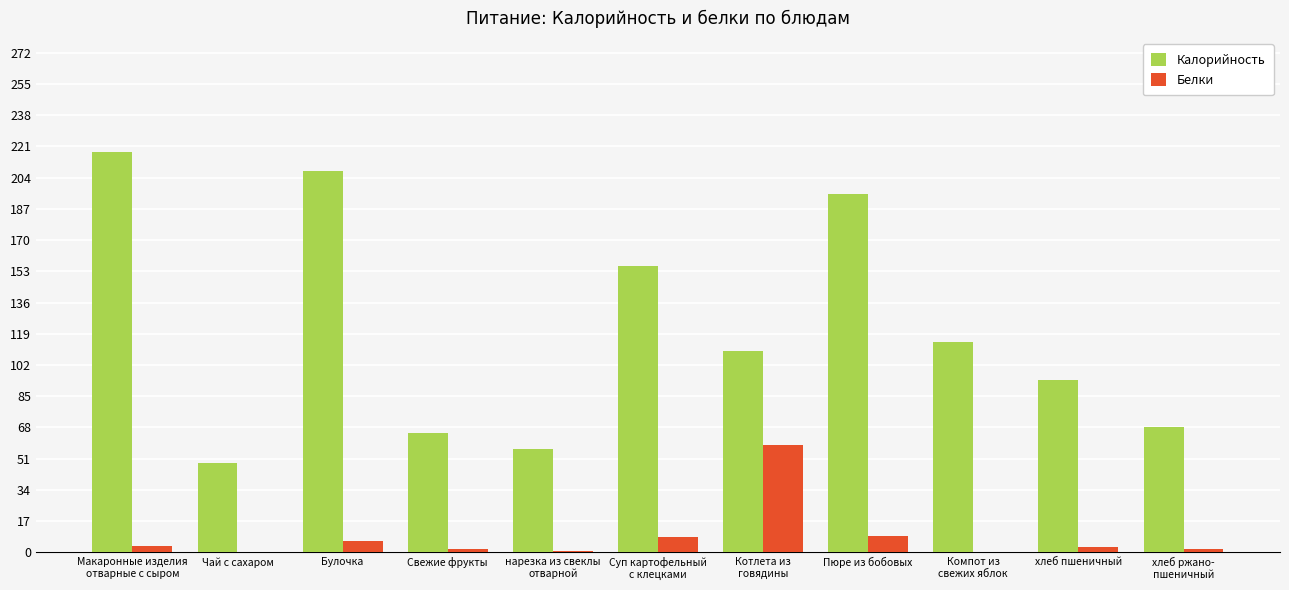

Between Чай с сахаром and хлеб пшеничный, which series saw the biggest shift?

Калорийность